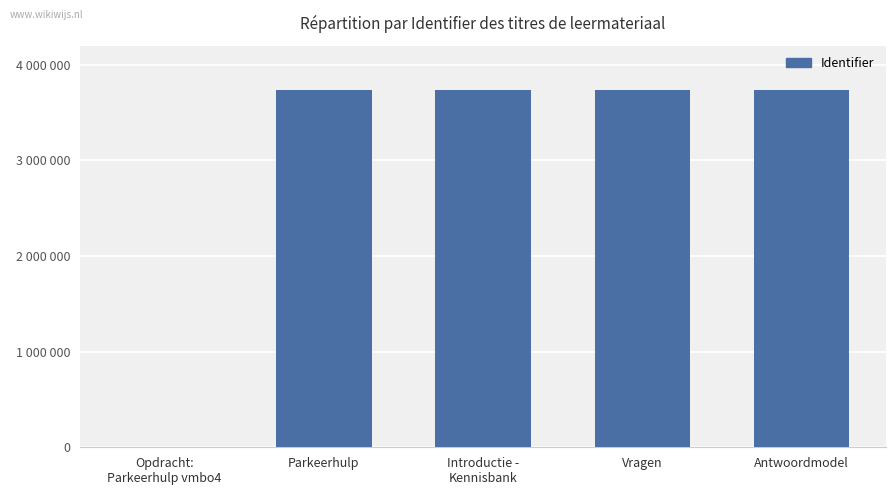

What is the difference between the second highest and minimum values?

3734196